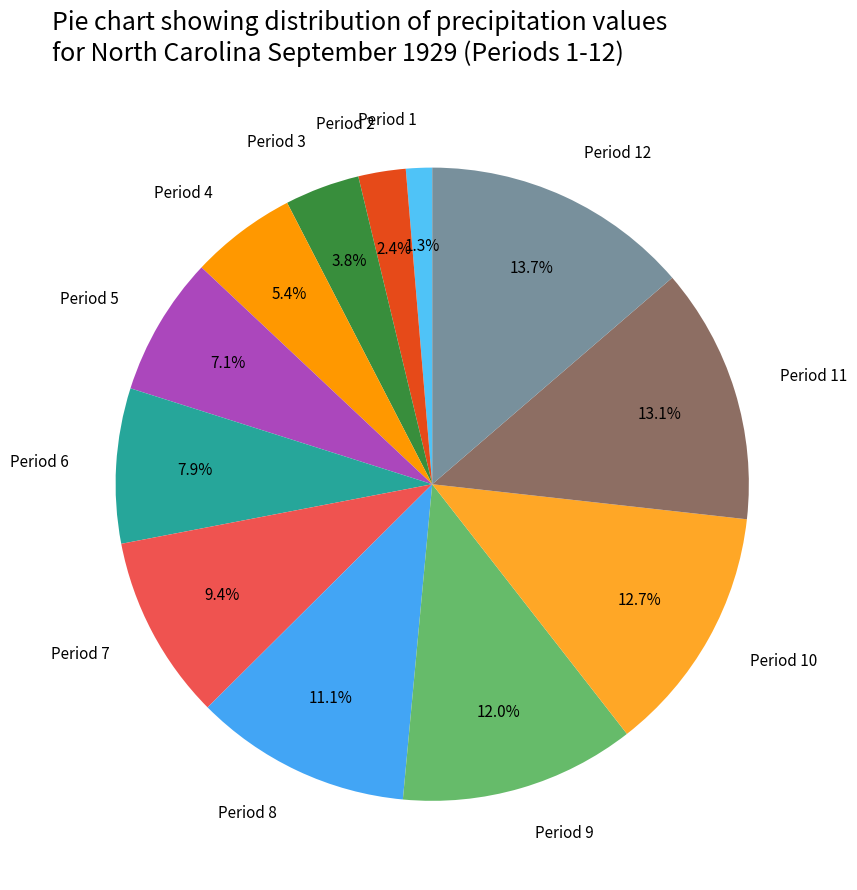

The Period 2 slice represents 9% of the pie. True or false?

False